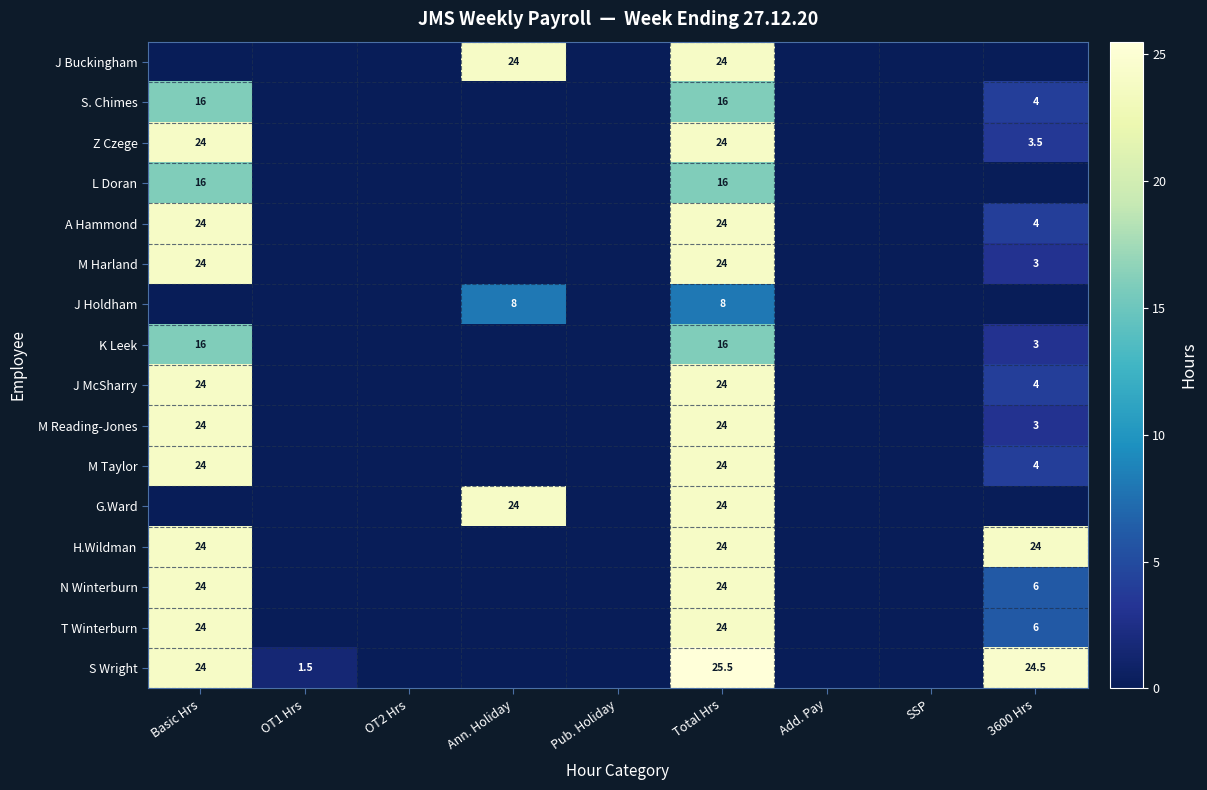

What is the difference between the maximum and minimum values in the G.Ward series?

24.0